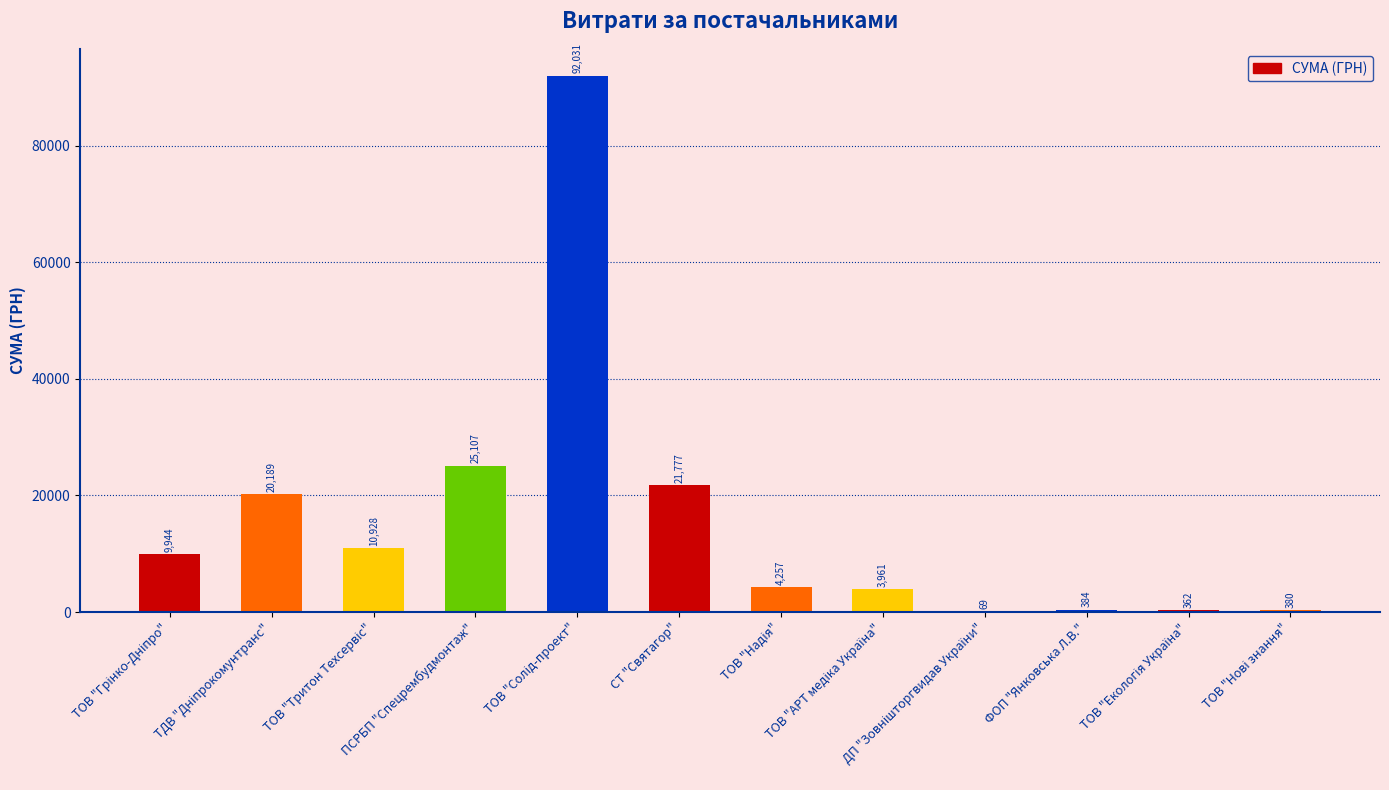

Where is the data nearest to the value 46050?

ПСРБП "Спецрембудмонтаж"